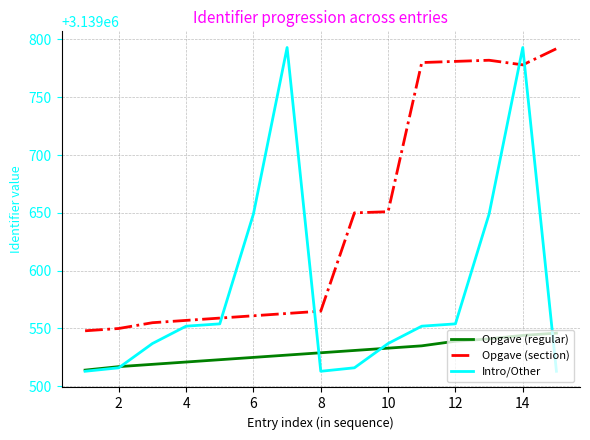

Rank the series by their average value, from lowest to highest.

Opgave (regular), Intro/Other, Opgave (section)